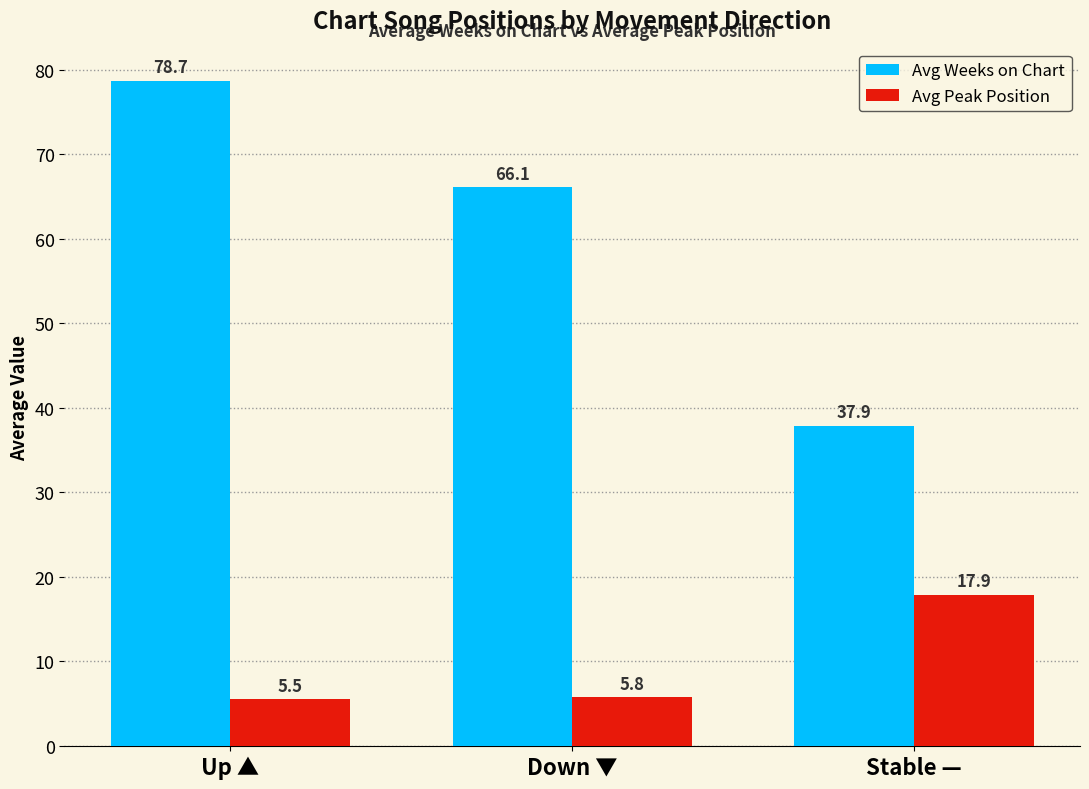

Rank the series by their maximum value, from lowest to highest.

Avg Peak Position, Avg Weeks on Chart